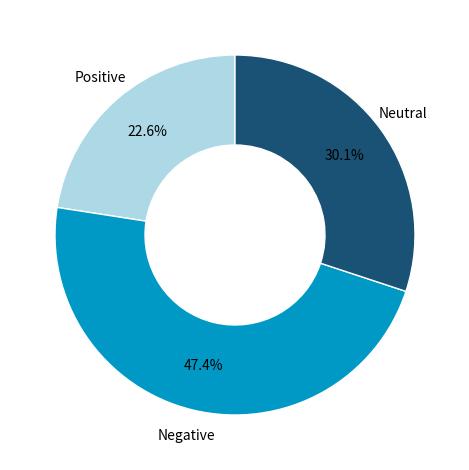

Is there any slice that represents more than half of the pie?

No